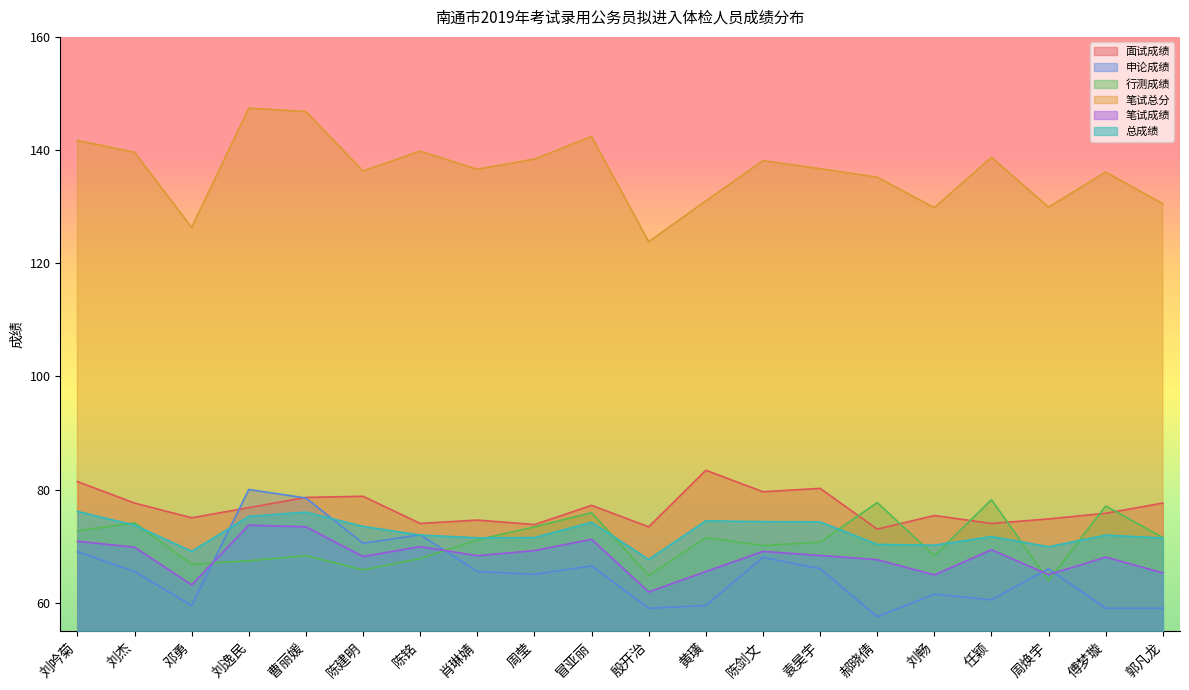

What is the sum of all 面试成绩 values?

1535.0